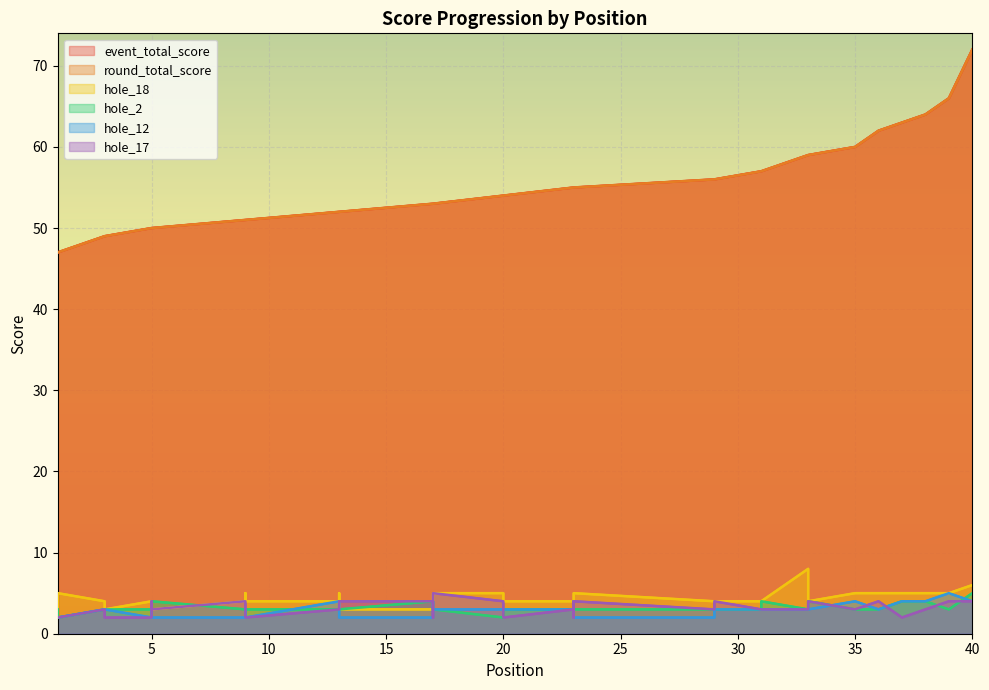

At how many categories does at least one series exceed 6?

40